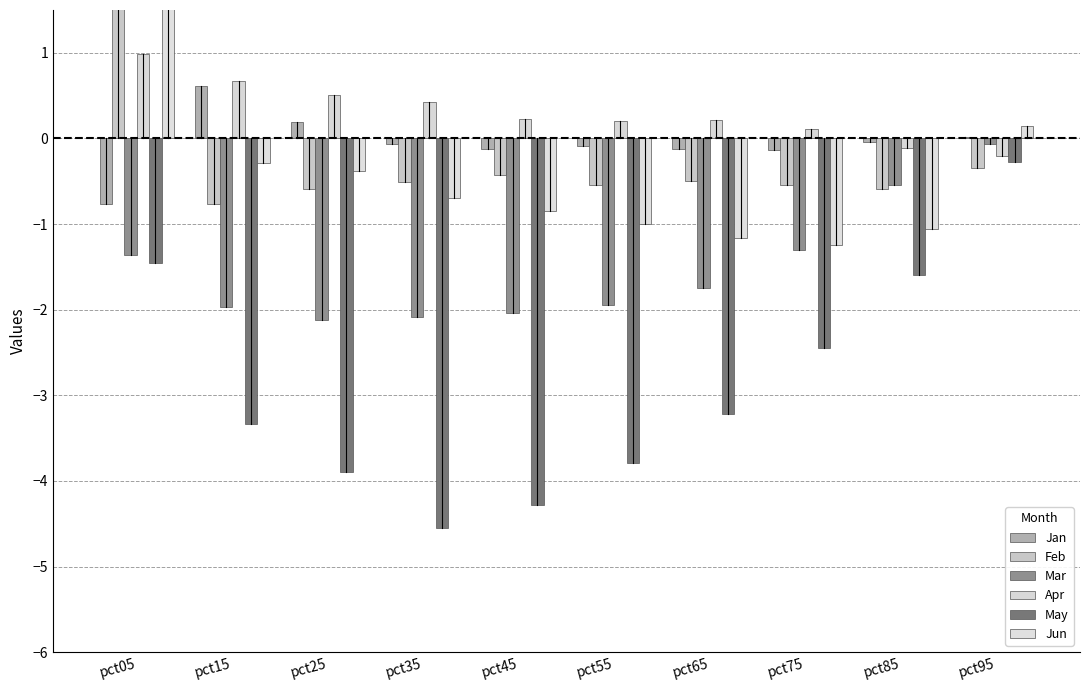

What is the difference between the Mar values at pct45 and pct55?

0.1